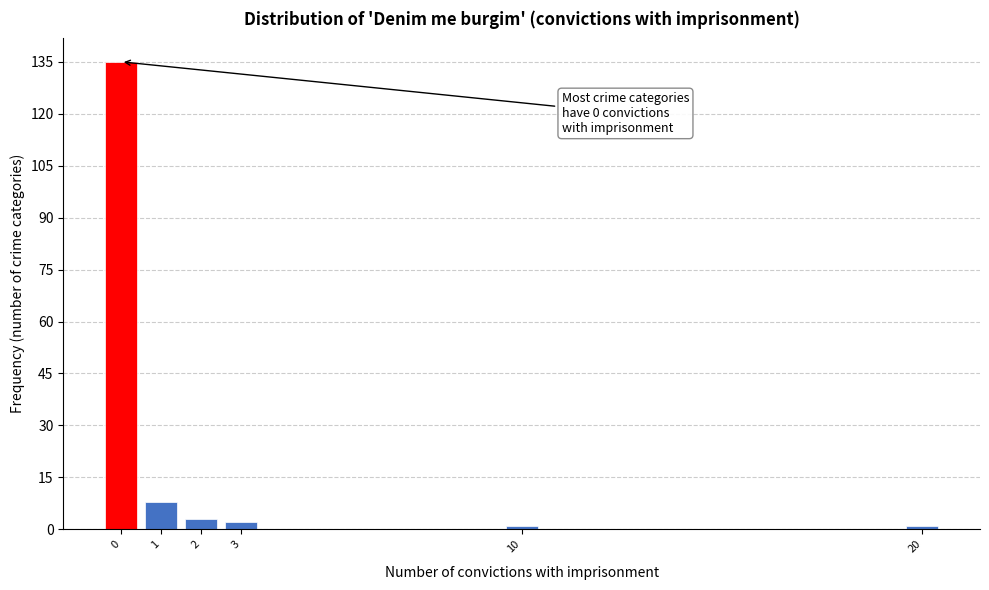

Reading right to left, list all the values displayed in this chart.

1	1	2	3	8	135